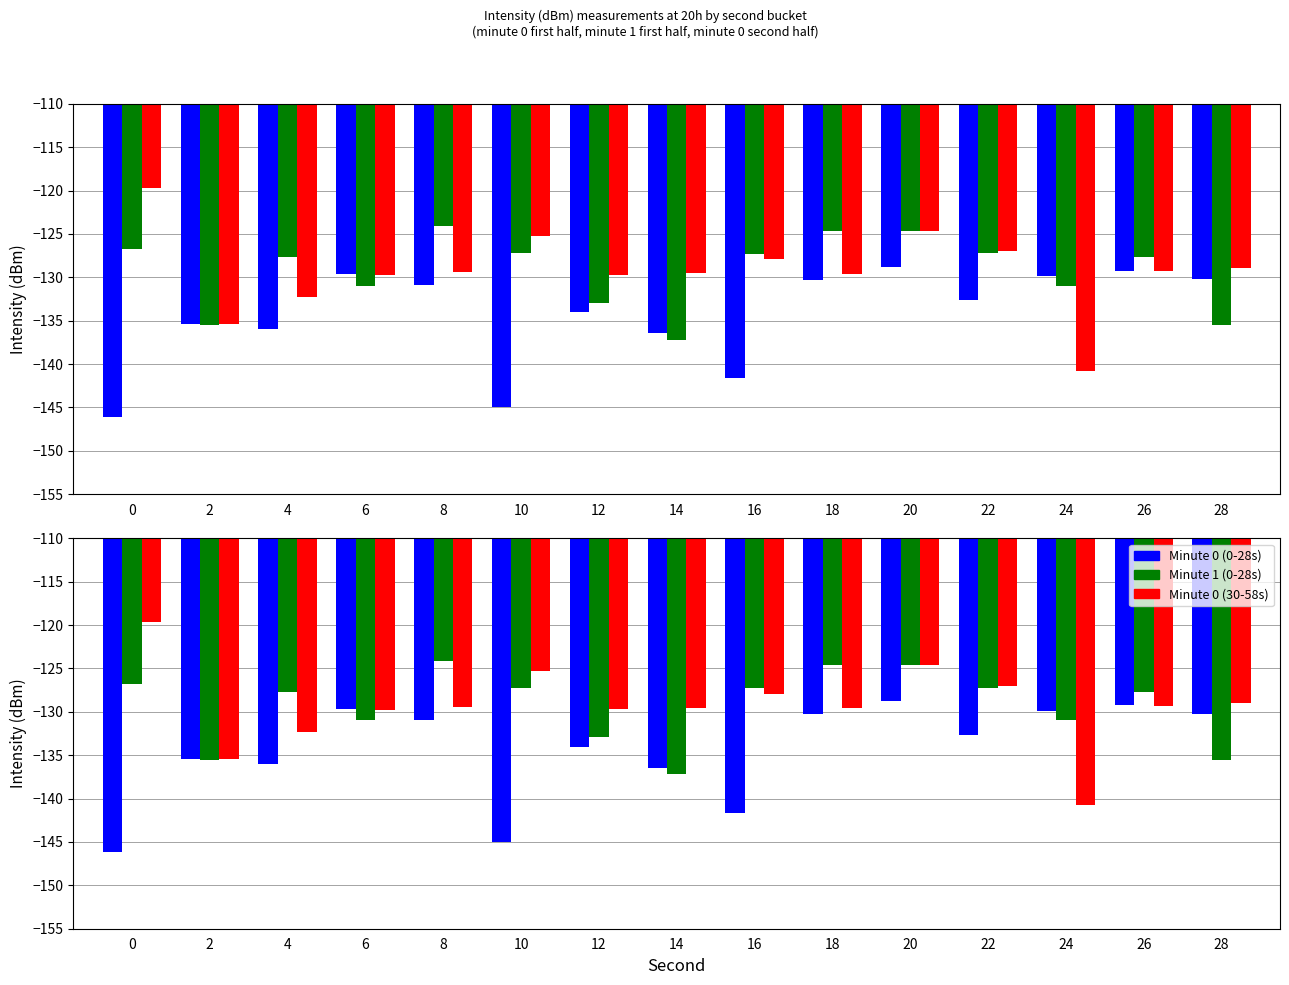

The value of Minute 0 (0-28s) at 6 is -71.9. True or false?

False